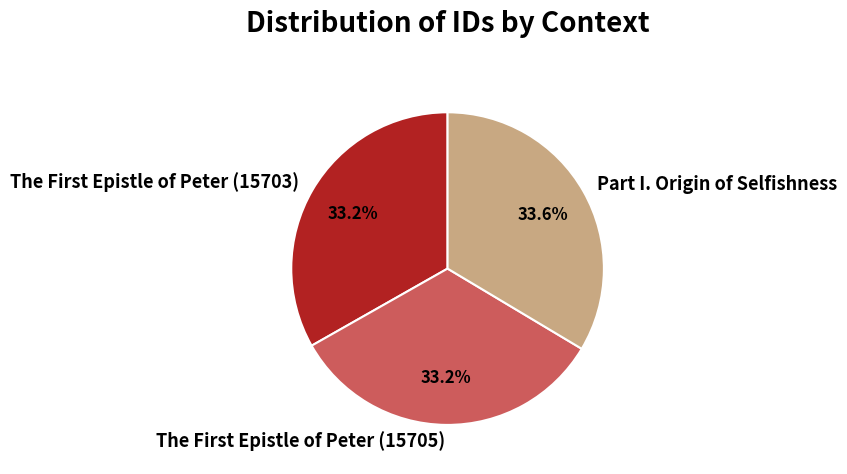

Is there any slice that represents more than half of the pie?

No